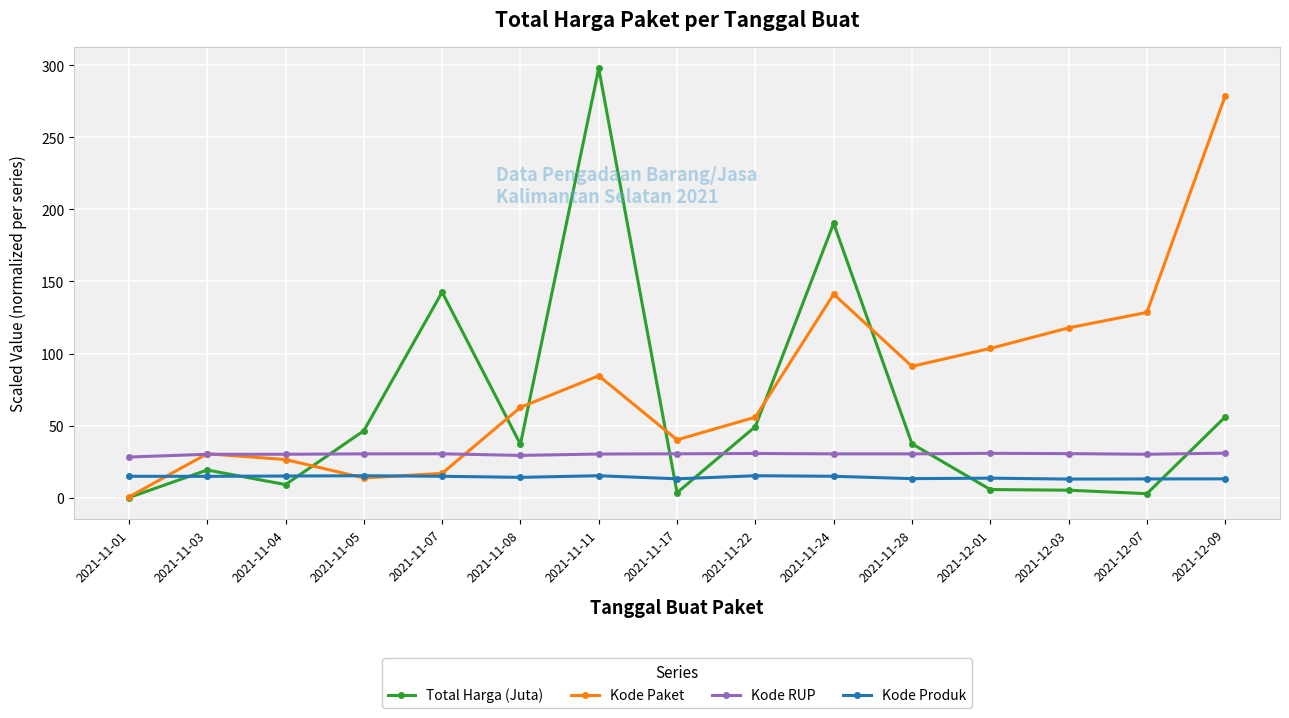

Which series has the largest range (max minus min)?

Total Harga (Juta)